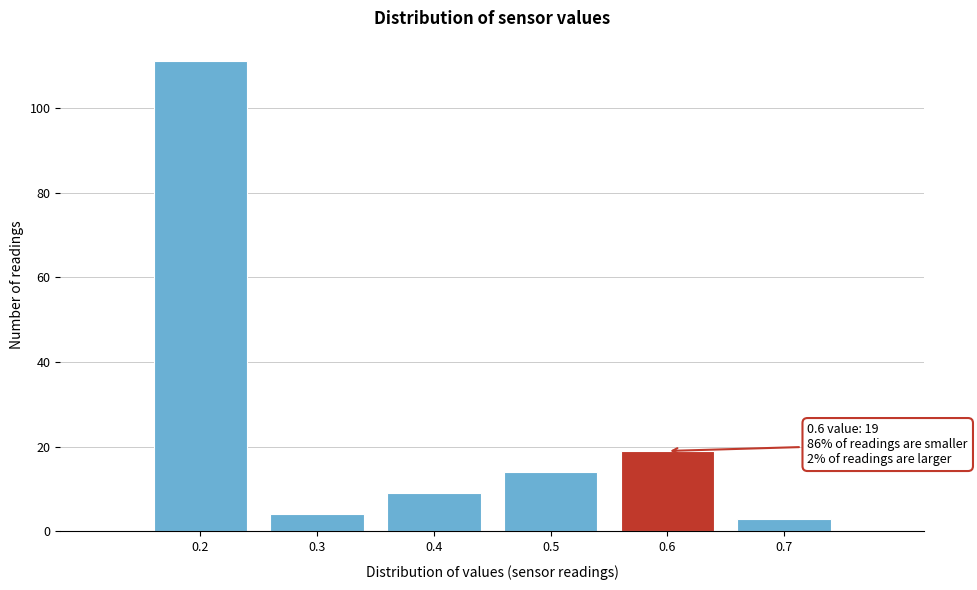

Reading left to right, extract all data points from this chart.

0.2=111	0.3=4	0.4=9	0.5=14	0.6=19	0.7=3